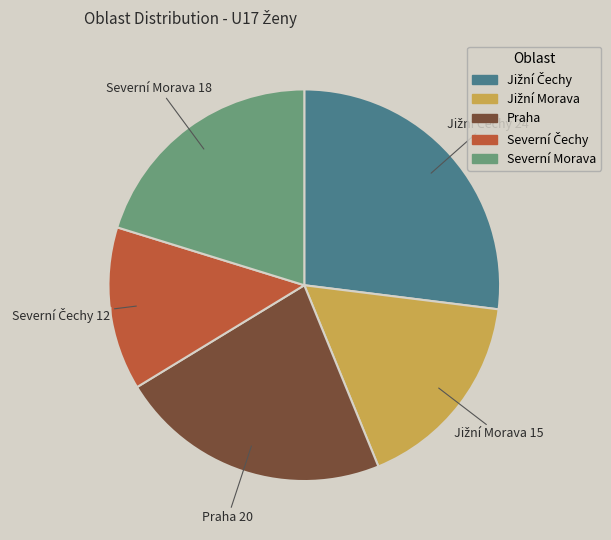

The Praha slice represents 35% of the pie. True or false?

False